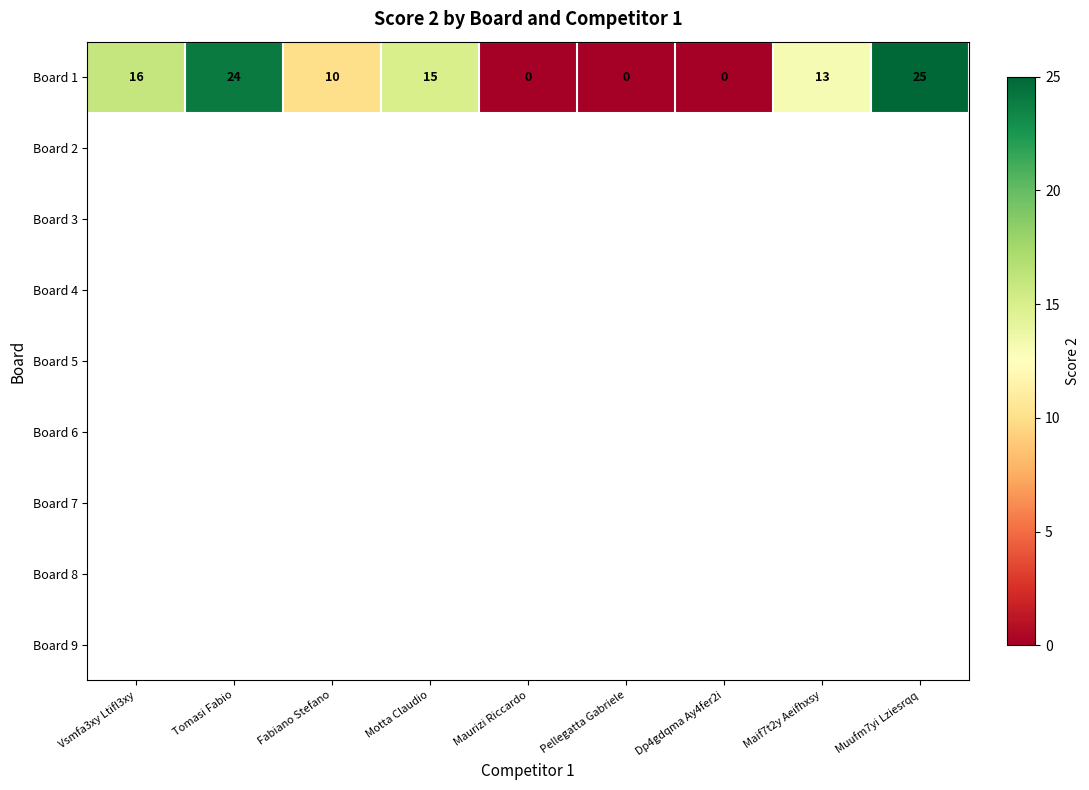

Count the number of data series in this chart.

9